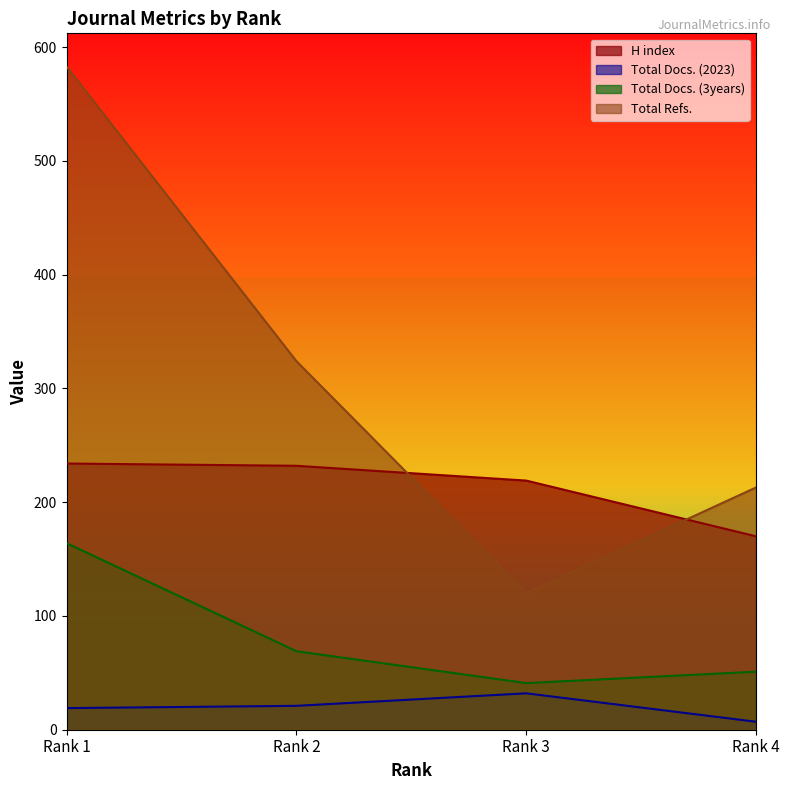

What is the sum of the Total Refs. values at Rank 3 and Rank 4?

333